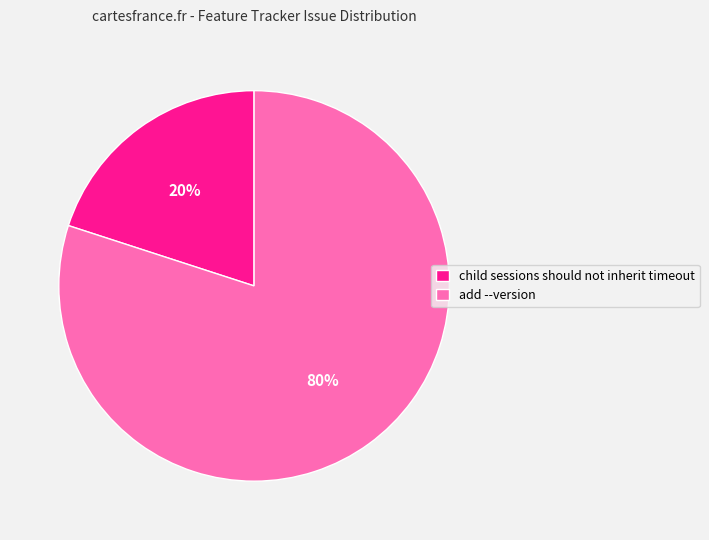

Rank the categories by value from lowest to highest.

child sessions should not inherit timeout, add --version